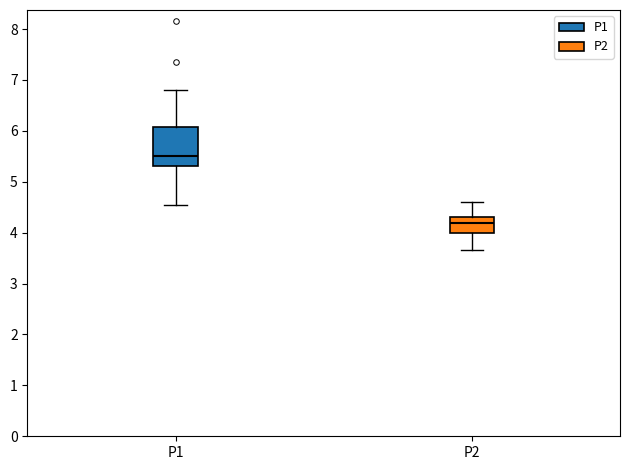

Reading left to right, transcribe this box plot: for each box, give where its median line is, the range the box spans, and where its two whiskers end, as read against the y-axis. The values are not printed on the chart, so give them approximately, as read against the axis.

P1: median 5.5, box 5.3 to 6.1, whiskers 4.6 to 6.8
P2: median 4.2, box 4.0 to 4.3, whiskers 3.7 to 4.6